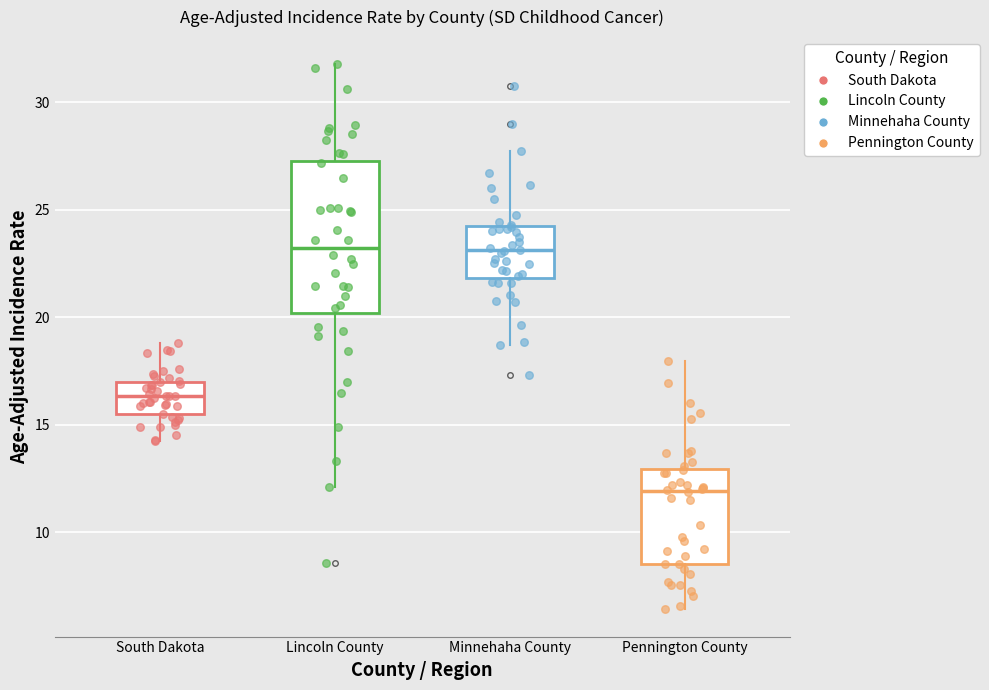

Comparing the boxes themselves (not the whiskers), which one is the tallest?

Lincoln County